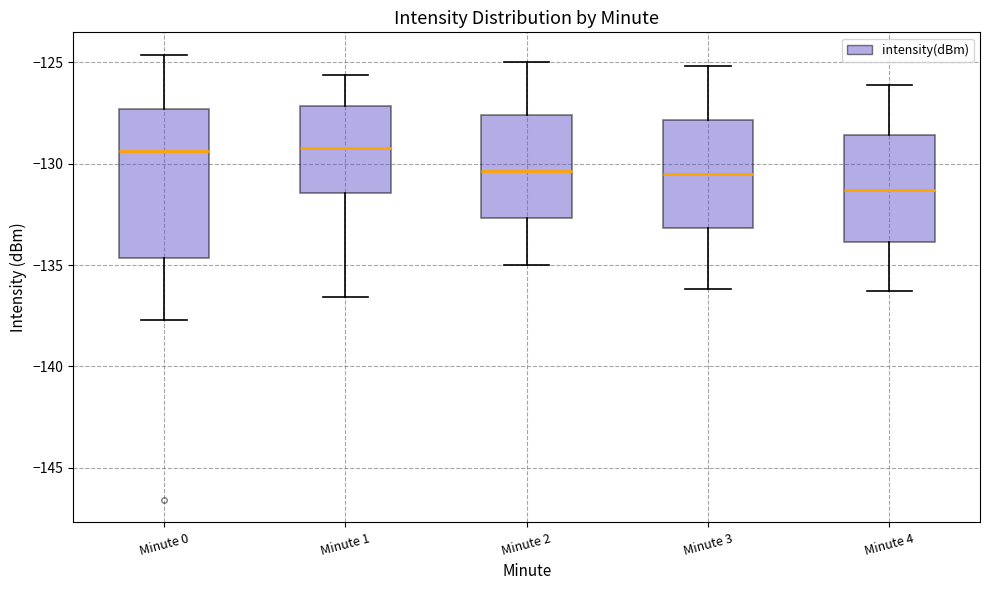

Where does the lower whisker of the box for Minute 4 end on the y-axis? The values are not printed on the chart, so give them approximately, as read against the axis.

-136.5